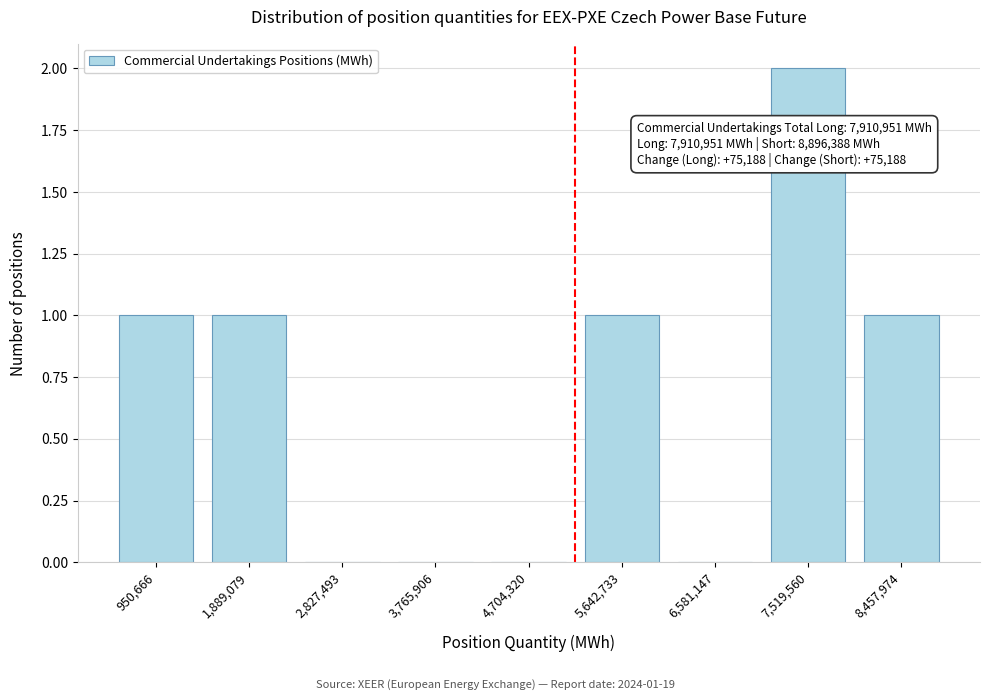

Reading left to right, what are all the values shown in this chart?

950,666=1	1,889,079=1	2,827,493=0	3,765,906=0	4,704,320=0	5,642,733=1	6,581,147=0	7,519,560=2	8,457,974=1